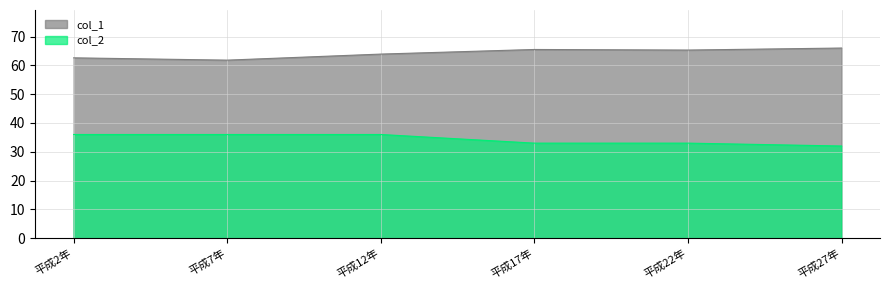

What is the minimum value shown in the chart?

32.0